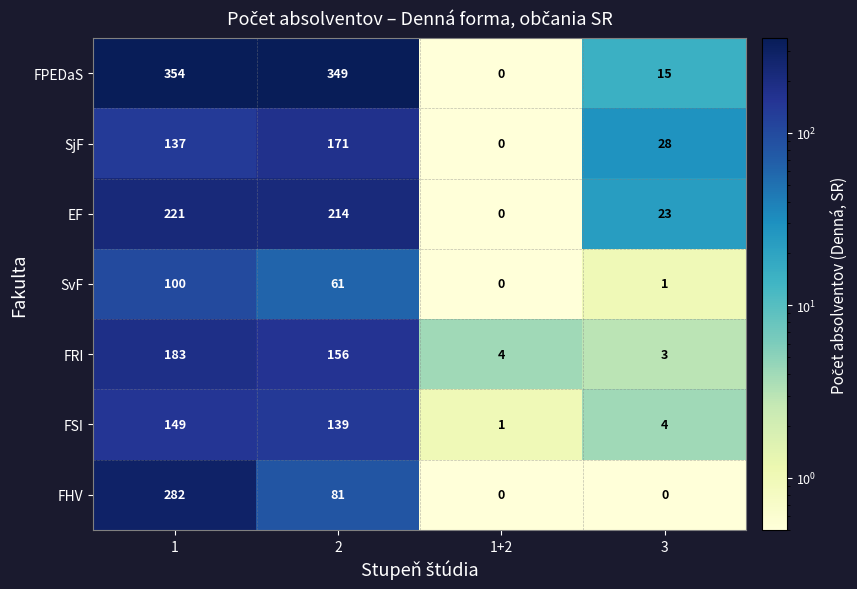

Rank the series at 3 from lowest to highest value.

FHV, SvF, FRI, FSI, FPEDaS, EF, SjF